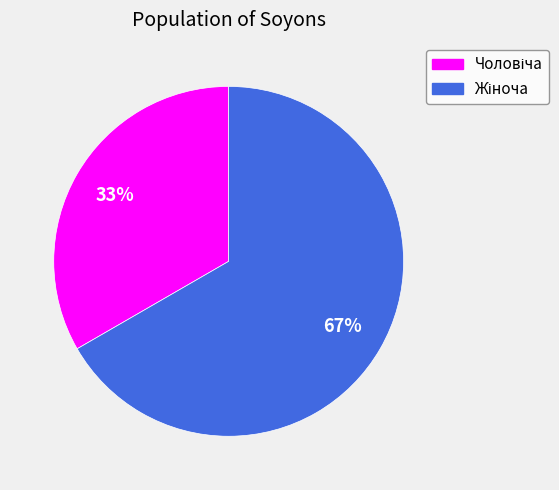

To the nearest percent, what is the average slice percentage?

50%